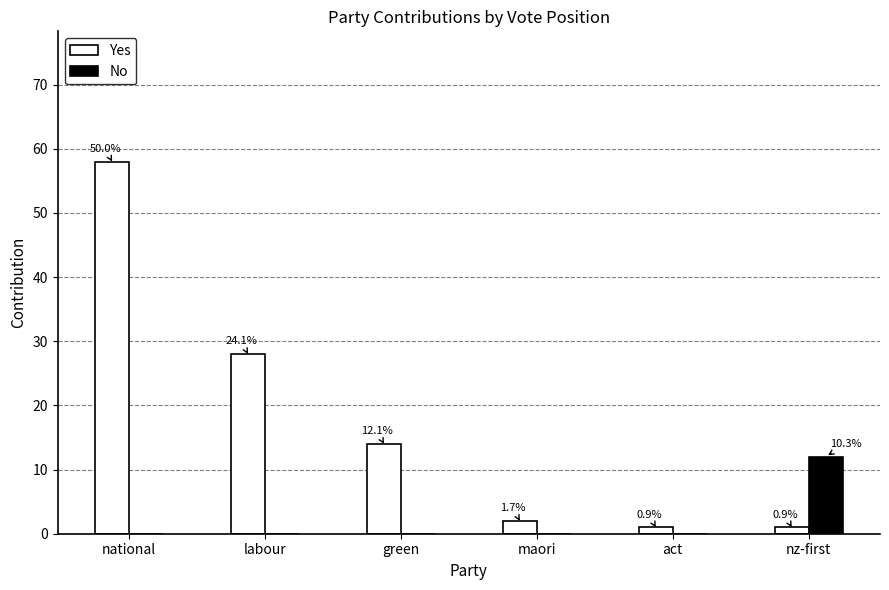

What is the label of the 2nd bar from the right?

act